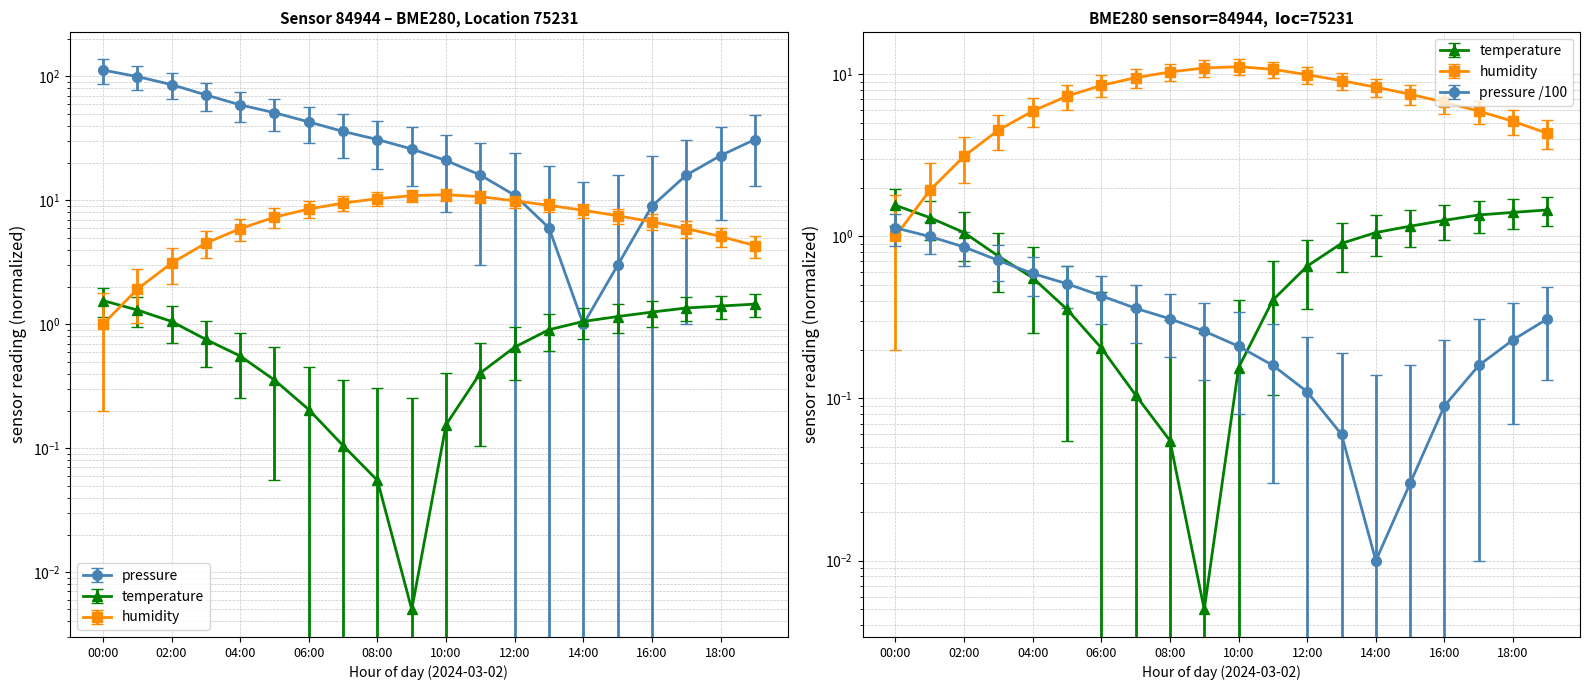

What position from the right is 08:00?

12